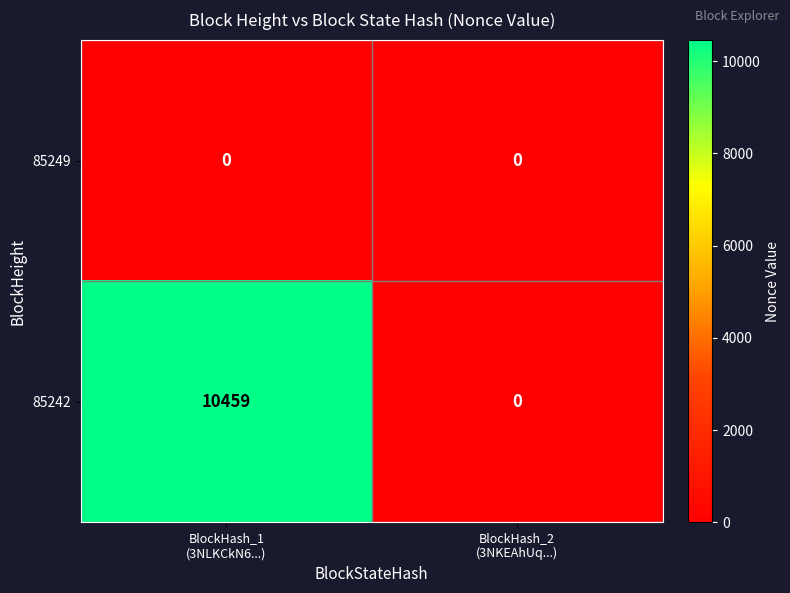

Reading left to right, what are all the values shown in this chart?

85249: 0	0
85242: 10459	0